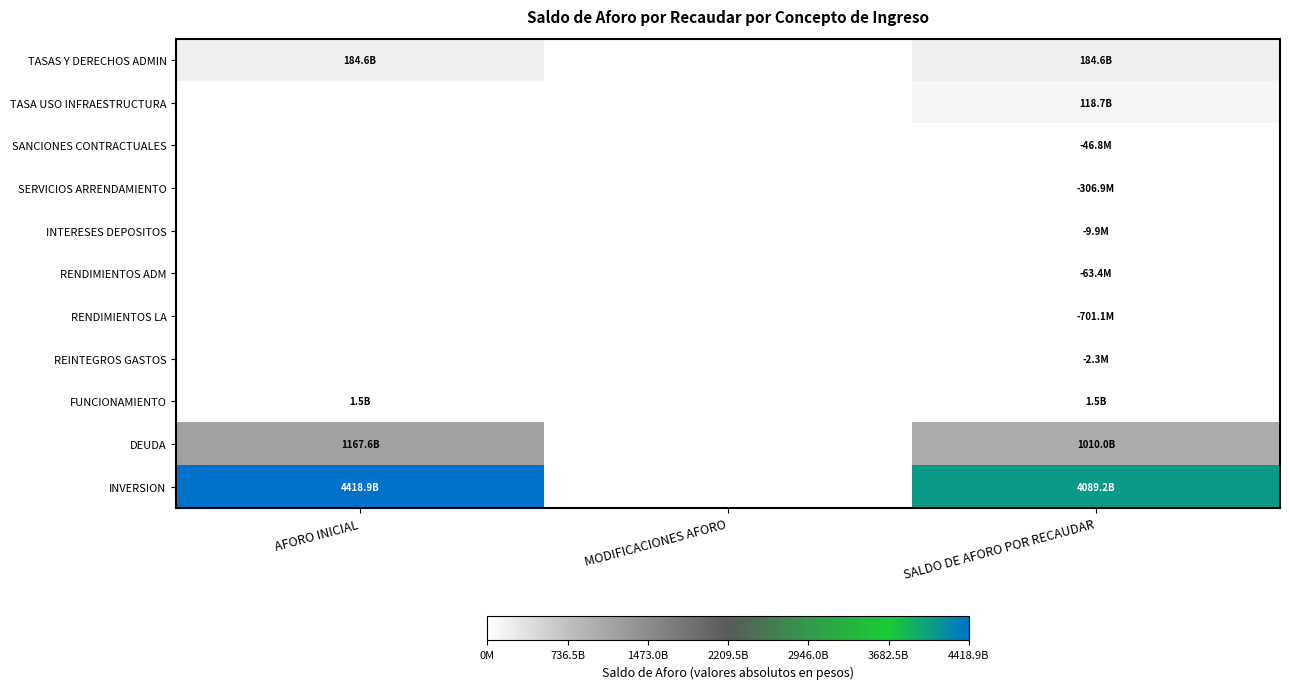

What value does the INTERESES DEPOSITOS series have at SALDO DE AFORO POR RECAUDAR?

9863864.6